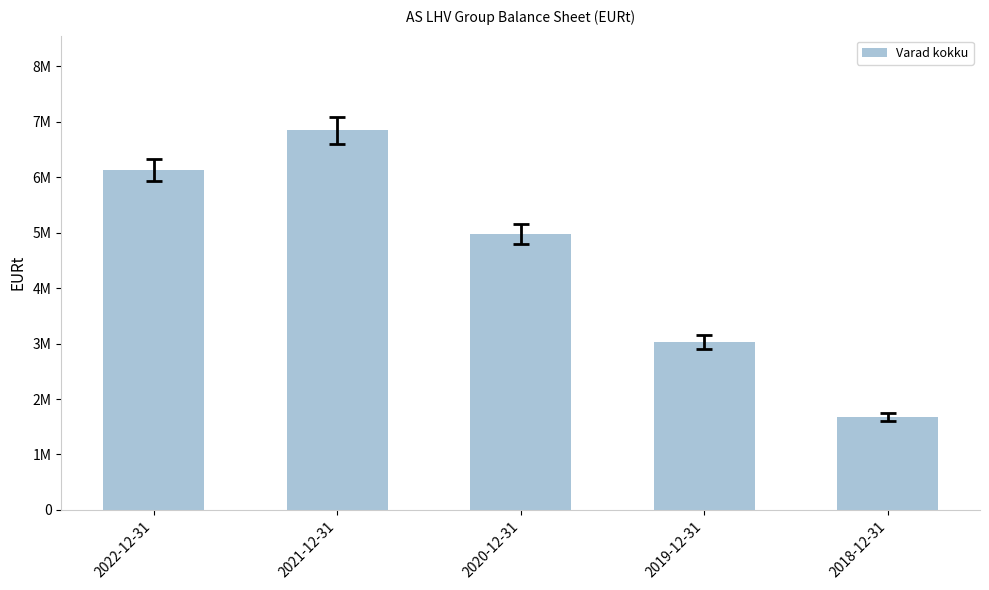

Are the bars grouped side by side (vs. stacked)?

No